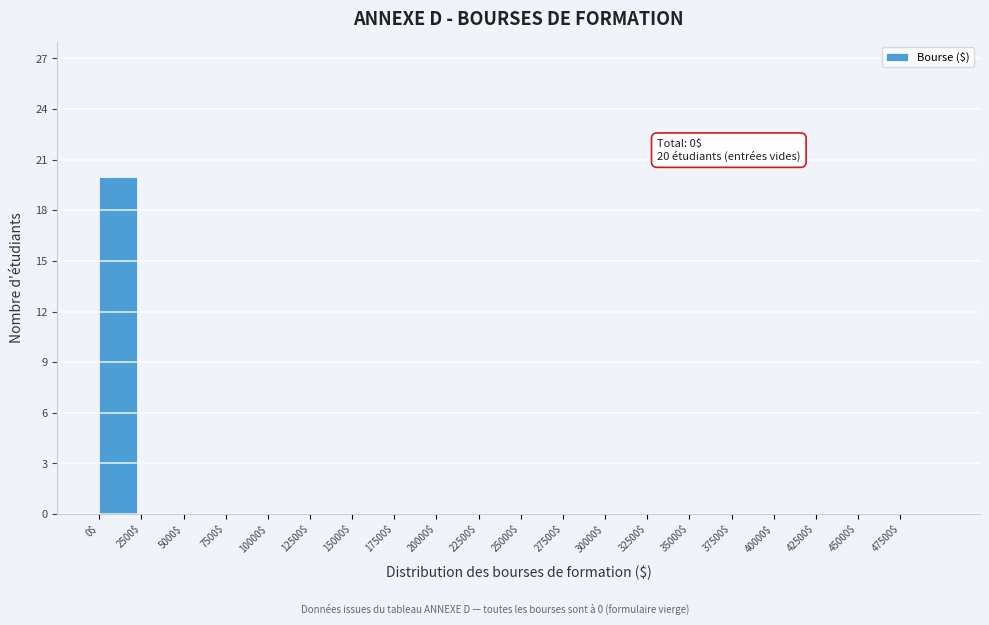

Which range on the x-axis has the tallest bar?

0 to 2500